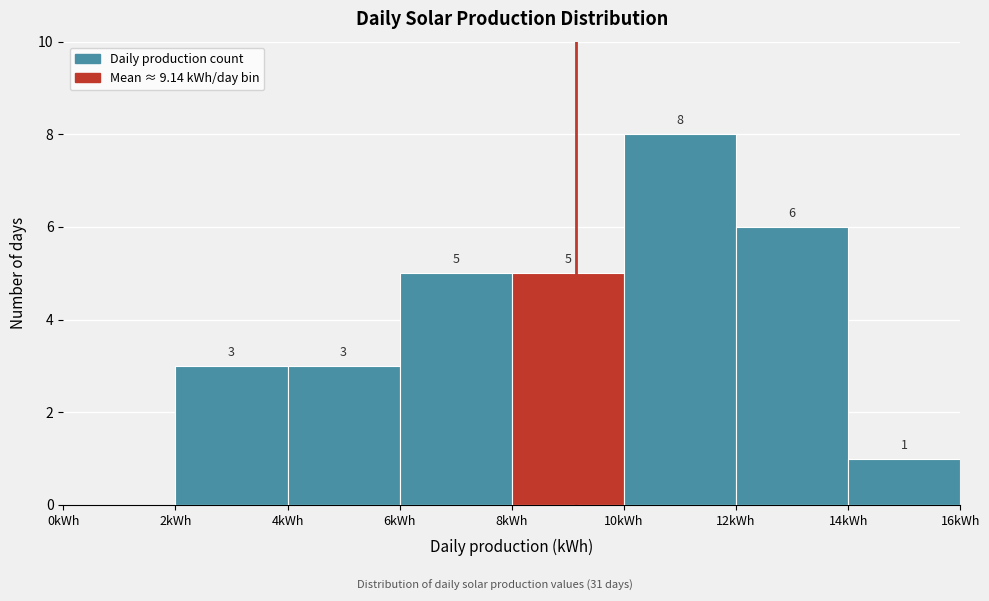

Which range on the x-axis has the tallest bar?

10 to 12